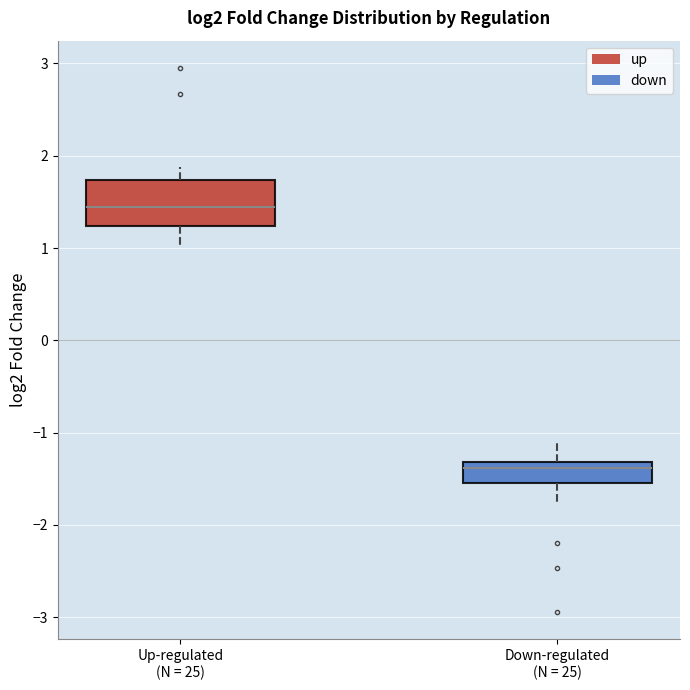

Reading left to right, read every box against the y-axis: the position of its median line, the range the box covers, and the ends of its whiskers. The values are not printed on the chart, so give them approximately, as read against the axis.

Up-regulated (N = 25): median 1.4, box 1.2 to 1.7, whiskers 1.0 to 1.9
Down-regulated (N = 25): median -1.4, box -1.6 to -1.3, whiskers -1.8 to -1.1